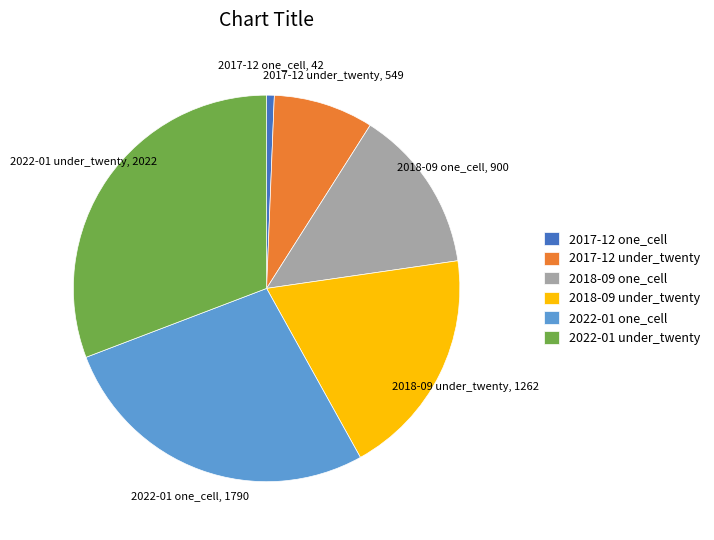

True or false: 2018-09 one_cell accounts for 24% of the total.

False